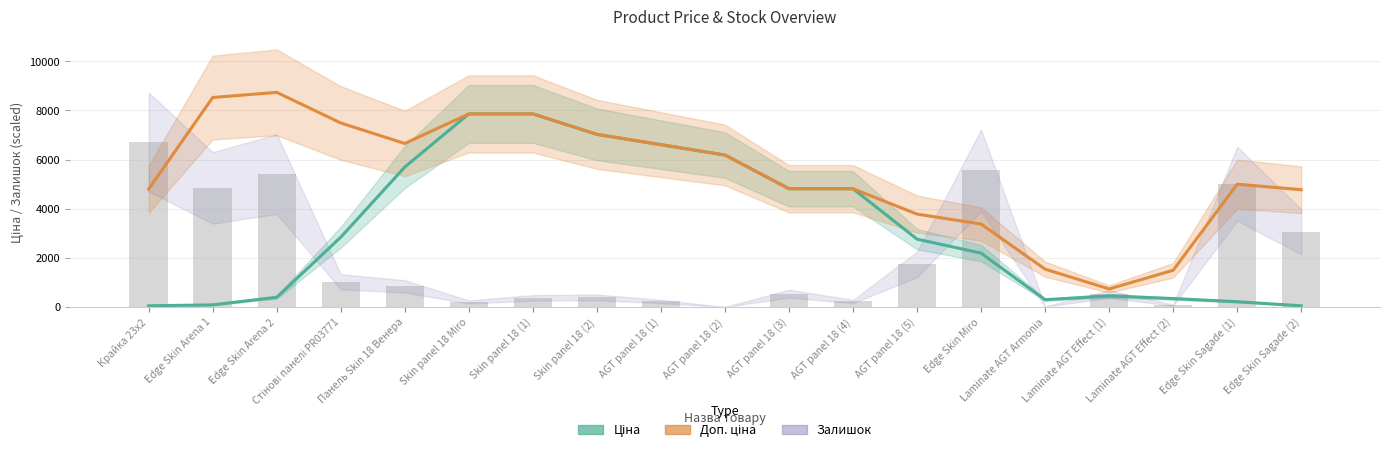

Reading right to left, transcribe all the data shown in this chart.

Ціна: Edge Skin Sagade (2)=47.7	Edge Skin Sagade (1)=213.4	Laminate AGT Effect (2)=341.8	Laminate AGT Effect (1)=450.7	Laminate AGT Armonia=295.3	Edge Skin Miro=2190.5	AGT panel 18 (5)=2759.9	AGT panel 18 (4)=4810.4	AGT panel 18 (3)=4810.4	AGT panel 18 (2)=6182.6	AGT panel 18 (1)=6603.2	Skin panel 18 (2)=7023.9	Skin panel 18 (1)=7856.2	Skin panel 18 Miro=7856.2	Панель Skin 18 Венера=5694.2	Стінові панелі PR03771=2838.3	Edge Skin Arena 2=394.0	Edge Skin Arena 1=85.2	Крайка 23x2=48.0
Доп. ціна: Edge Skin Sagade (2)=4771.0	Edge Skin Sagade (1)=4995.7	Laminate AGT Effect (2)=1493.0	Laminate AGT Effect (1)=733.0	Laminate AGT Armonia=1537.7	Edge Skin Miro=3373.9	AGT panel 18 (5)=3778.9	AGT panel 18 (4)=4810.4	AGT panel 18 (3)=4810.4	AGT panel 18 (2)=6182.6	AGT panel 18 (1)=6603.2	Skin panel 18 (2)=7023.9	Skin panel 18 (1)=7856.2	Skin panel 18 Miro=7856.2	Панель Skin 18 Венера=6652.6	Стінові панелі PR03771=7486.8	Edge Skin Arena 2=8732.6	Edge Skin Arena 1=8523.0	Крайка 23x2=4795.7
Залишок: Edge Skin Sagade (2)=3056.4	Edge Skin Sagade (1)=5013.3	Laminate AGT Effect (2)=74.5	Laminate AGT Effect (1)=521.8	Laminate AGT Armonia=18.6	Edge Skin Miro=5553.7	AGT panel 18 (5)=1733.2	AGT panel 18 (4)=223.6	AGT panel 18 (3)=540.5	AGT panel 18 (2)=0.0	AGT panel 18 (1)=223.6	Skin panel 18 (2)=391.4	Skin panel 18 (1)=372.7	Skin panel 18 Miro=205.0	Панель Skin 18 Венера=838.6	Стінові панелі PR03771=1025.0	Edge Skin Arena 2=5404.6	Edge Skin Arena 1=4845.5	Крайка 23x2=6709.2